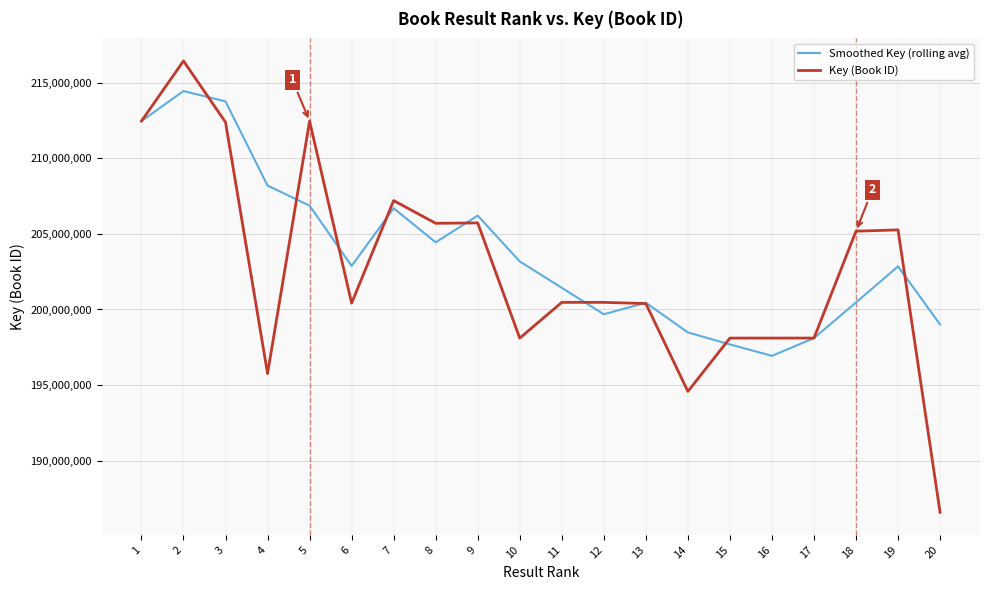

How many lines are shown in the chart?

2